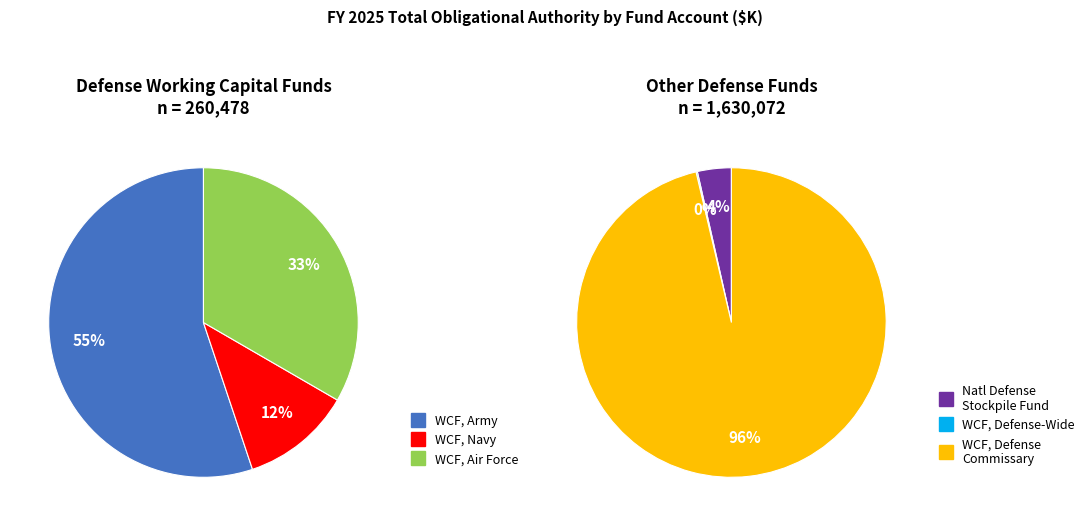

Which category accounts for the majority?

Working Capital Fund, Defense Commissary